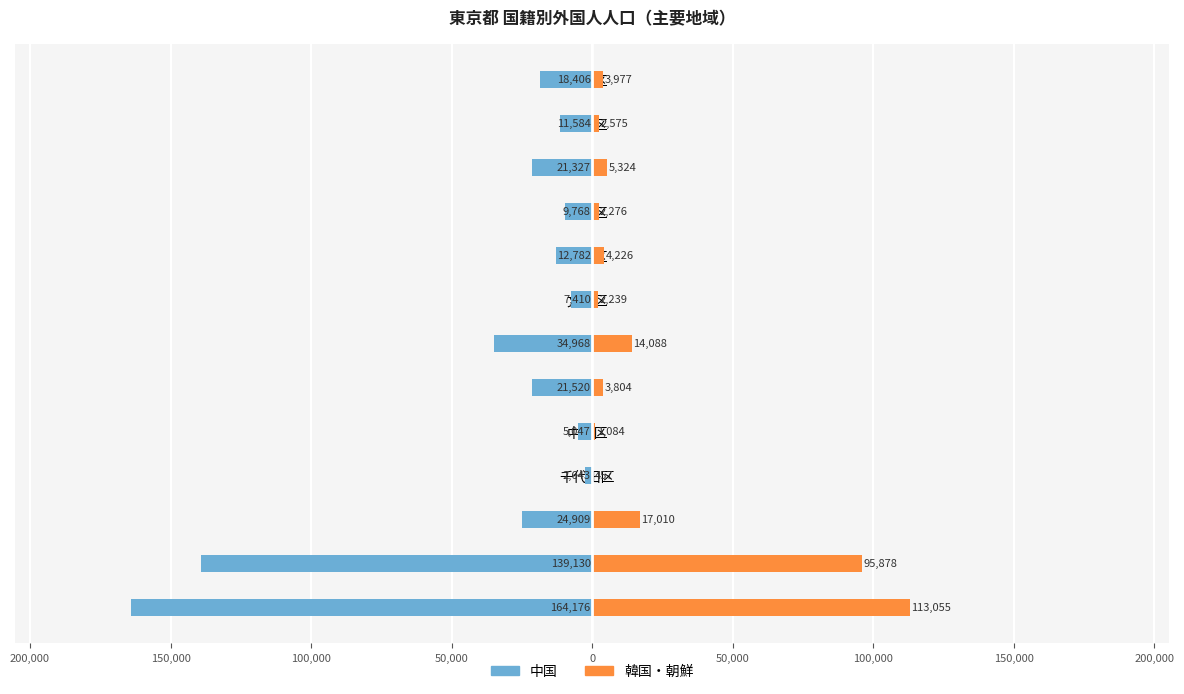

At 新宿区, list the series in order from largest to smallest.

韓国・朝鮮, 中国